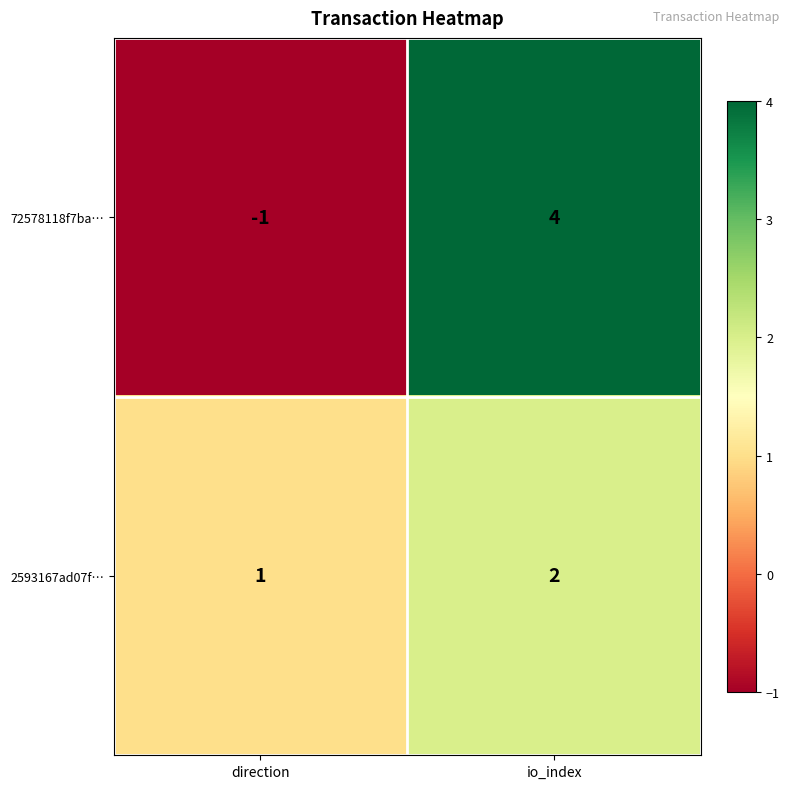

The 2593167ad07f… series shows 0 at direction. True or false?

False